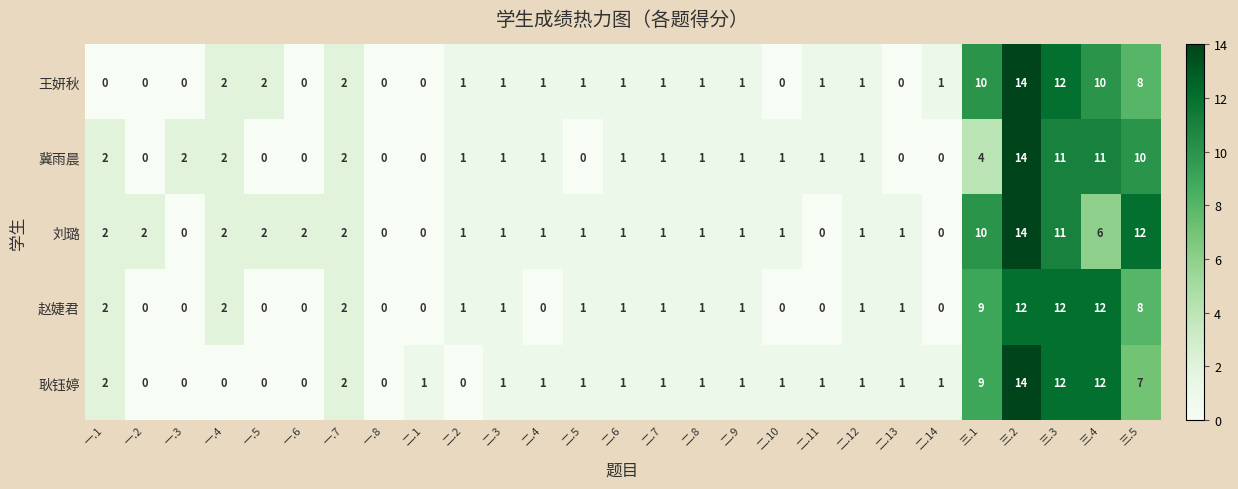

The 赵婕君 series shows 1 at 二.5. True or false?

True